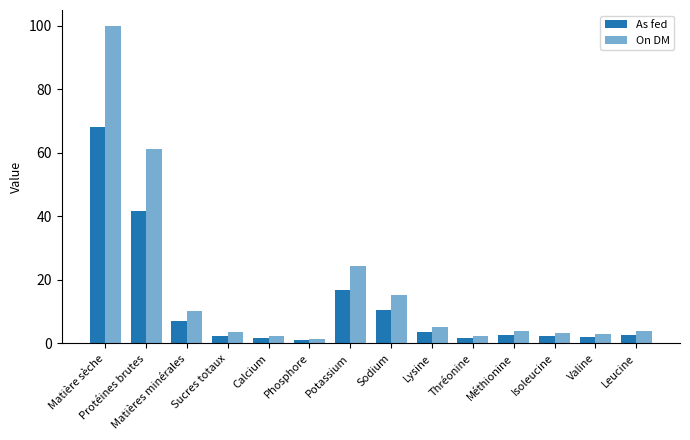

At which category is the sum across all series the highest?

Matière sèche